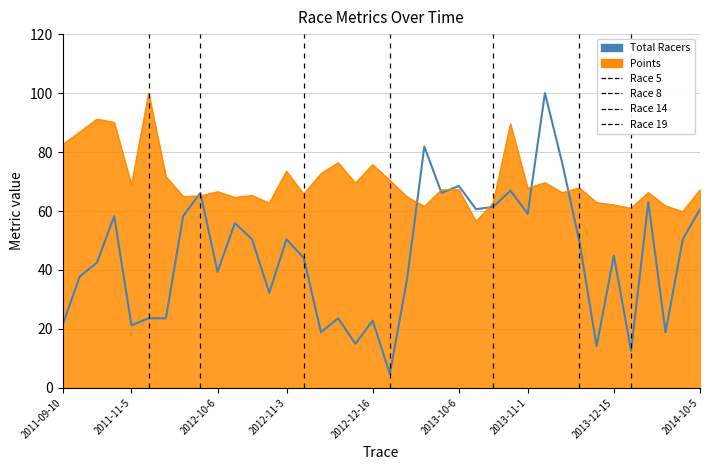

What is the highest value of the Total Racers series?

100.0